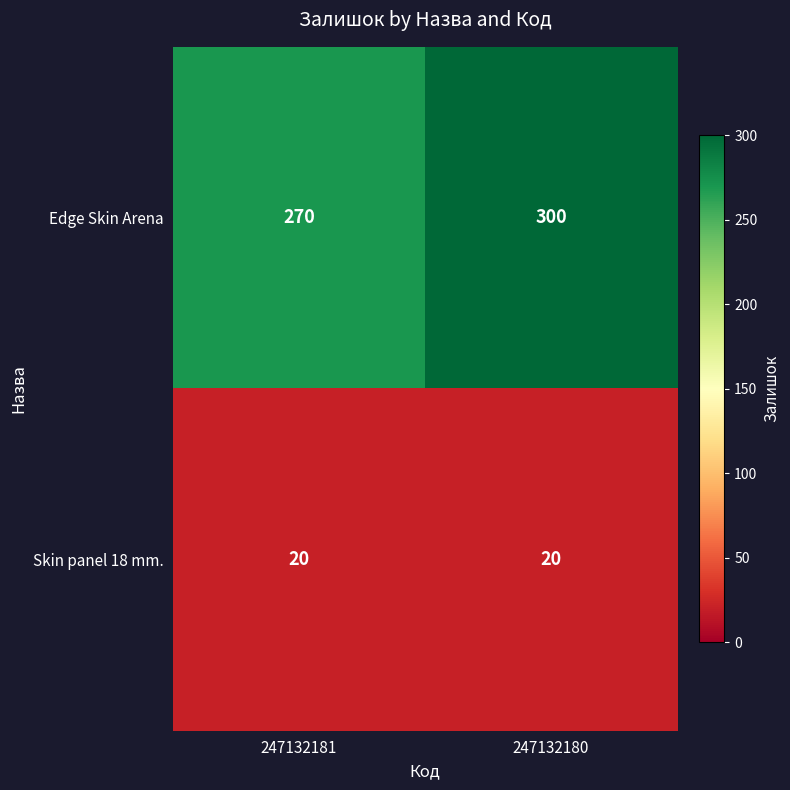

What is the difference between the Edge Skin Arena values at 247132181 and 247132180?

30